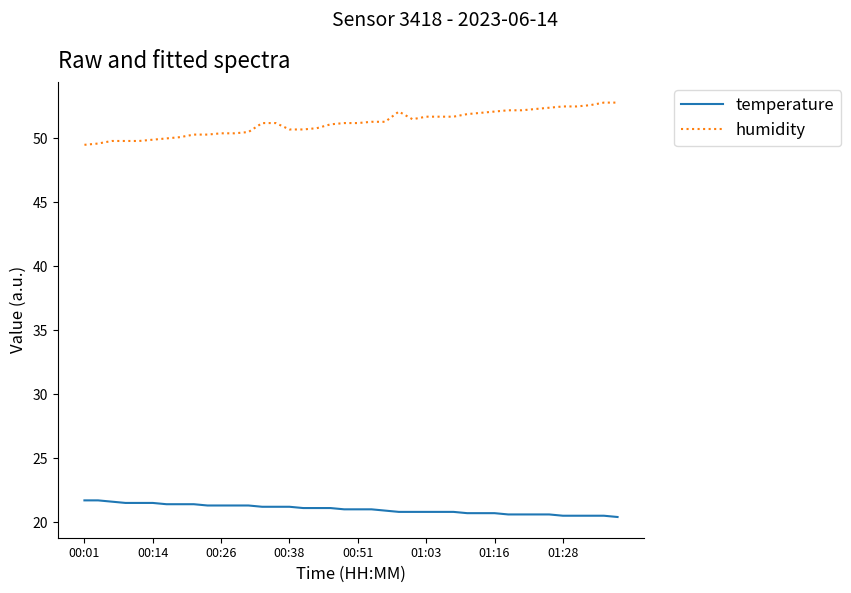

Rank the series by their average value, from highest to lowest.

humidity, temperature